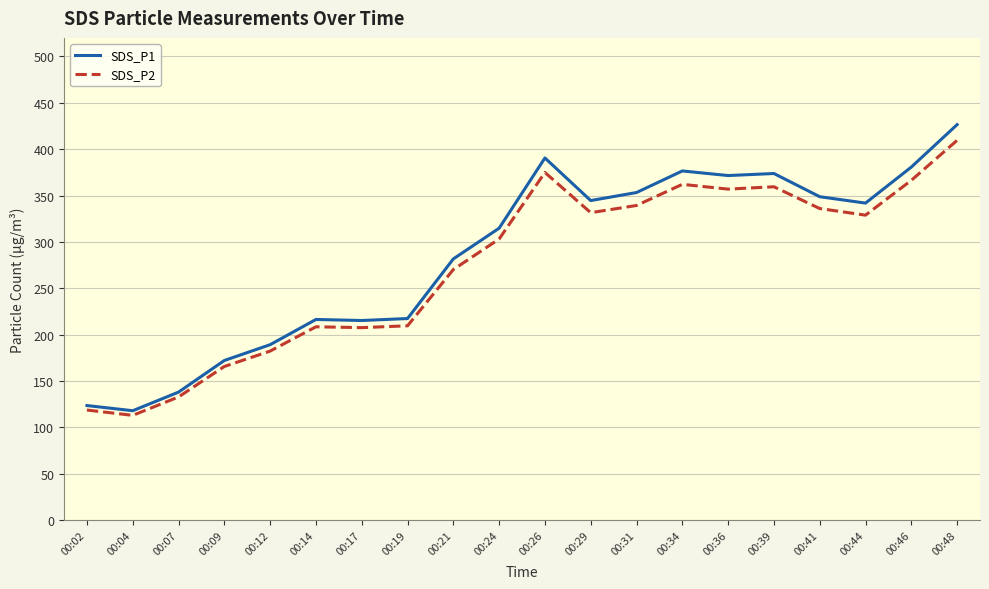

Which series has the largest range (max minus min)?

SDS_P1